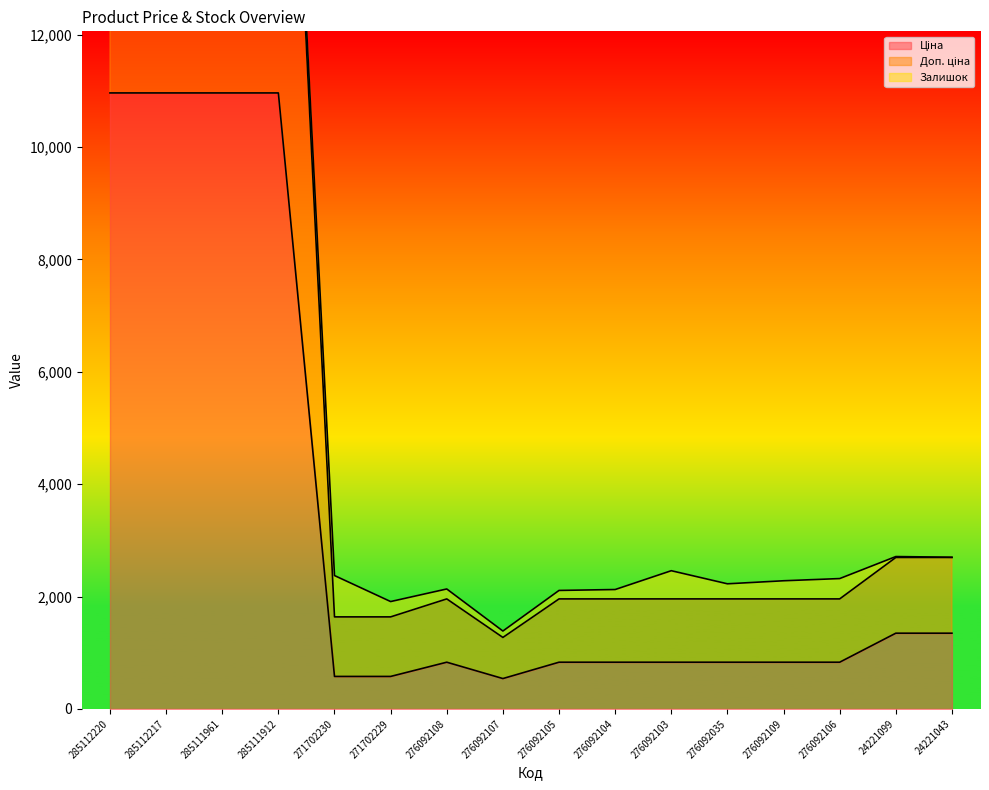

Where does the Доп. ціна series first go above 2374?

285112220